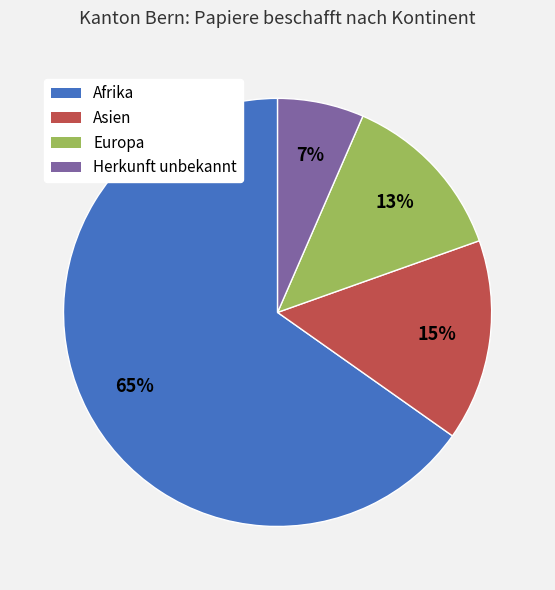

To the nearest percent, what is the average slice percentage?

25%